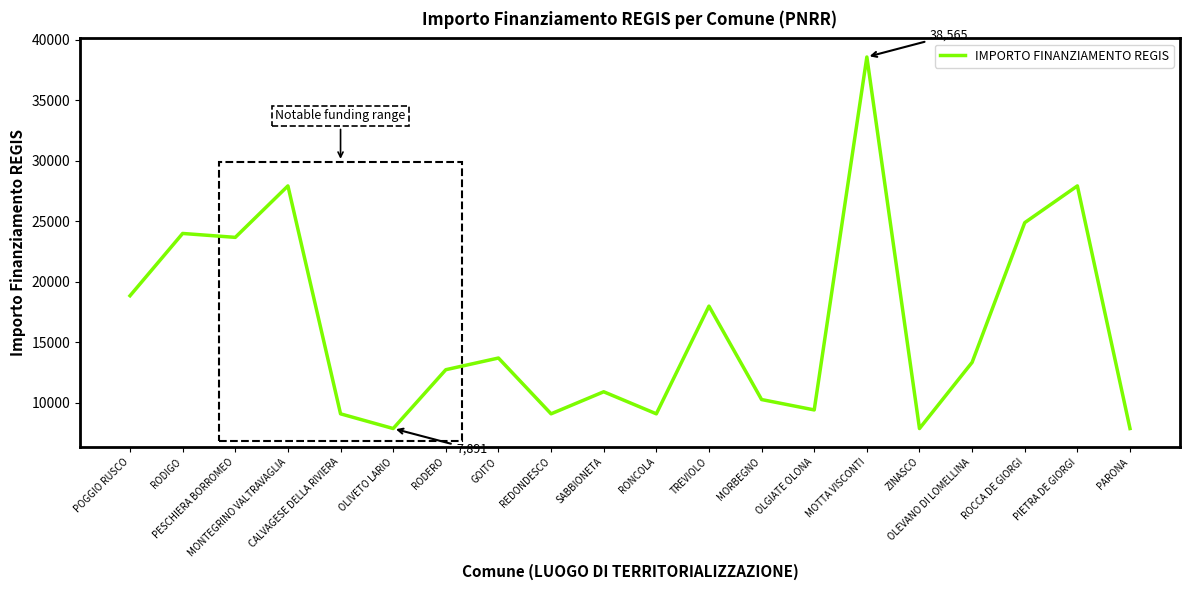

The value at OLEVANO DI LOMELLINA is 13354. True or false?

True